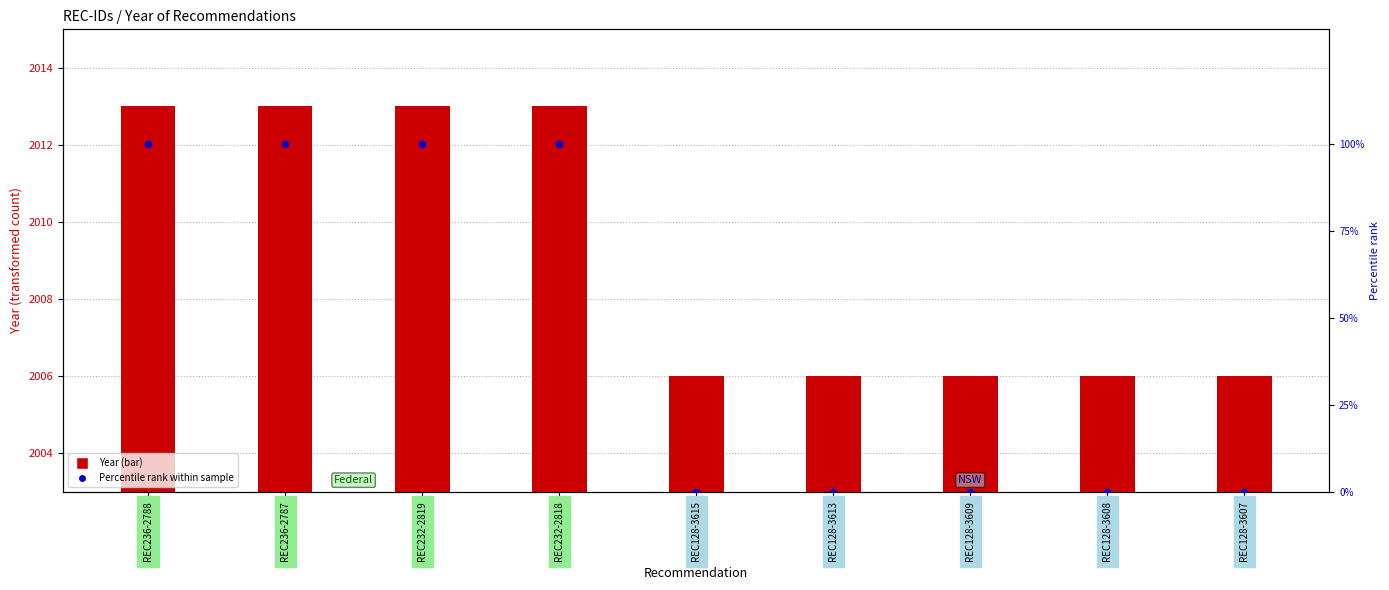

At how many categories does at least one series exceed 1578?

9